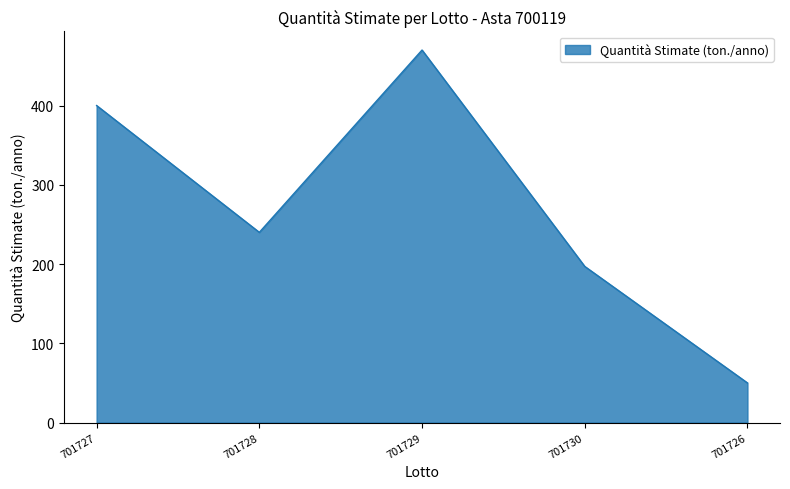

What is the ratio of the value at 701728 to the value at 701727?

0.6